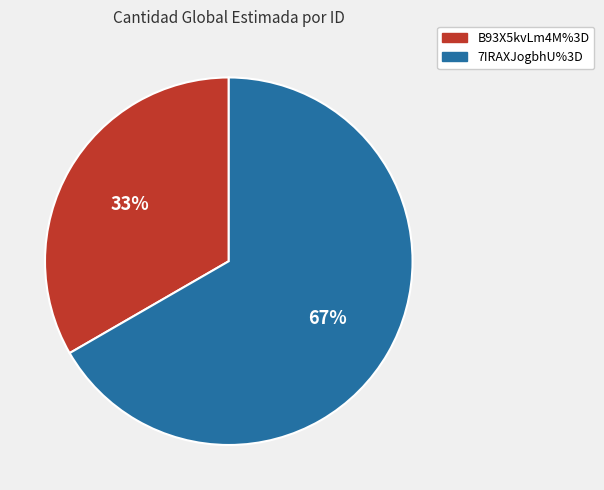

Which slice is the smallest?

B93X5kvLm4M%3D